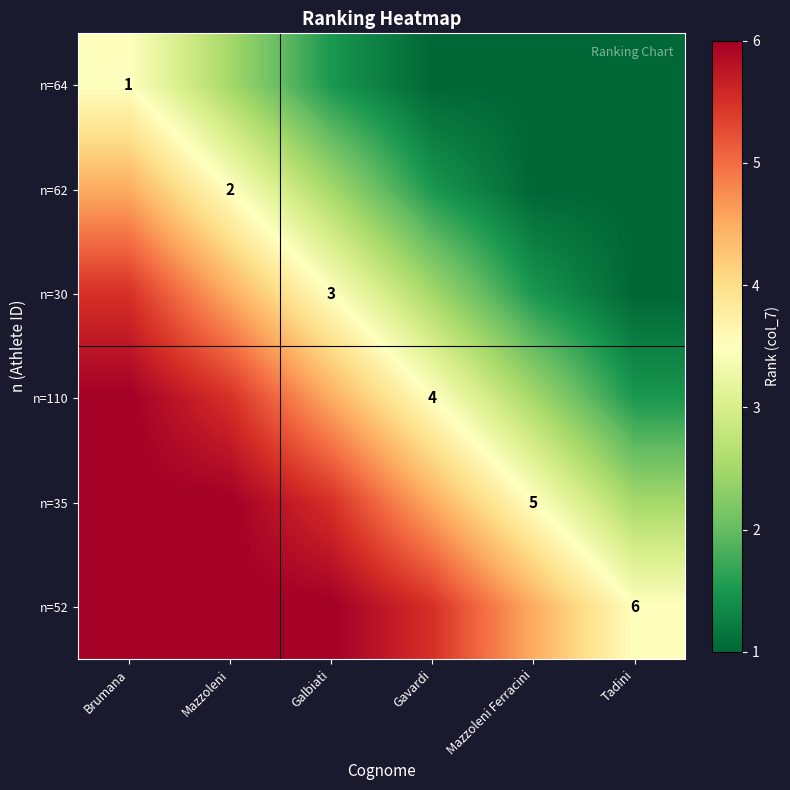

The value of n=110 at Gavardi is 4.0. True or false?

True